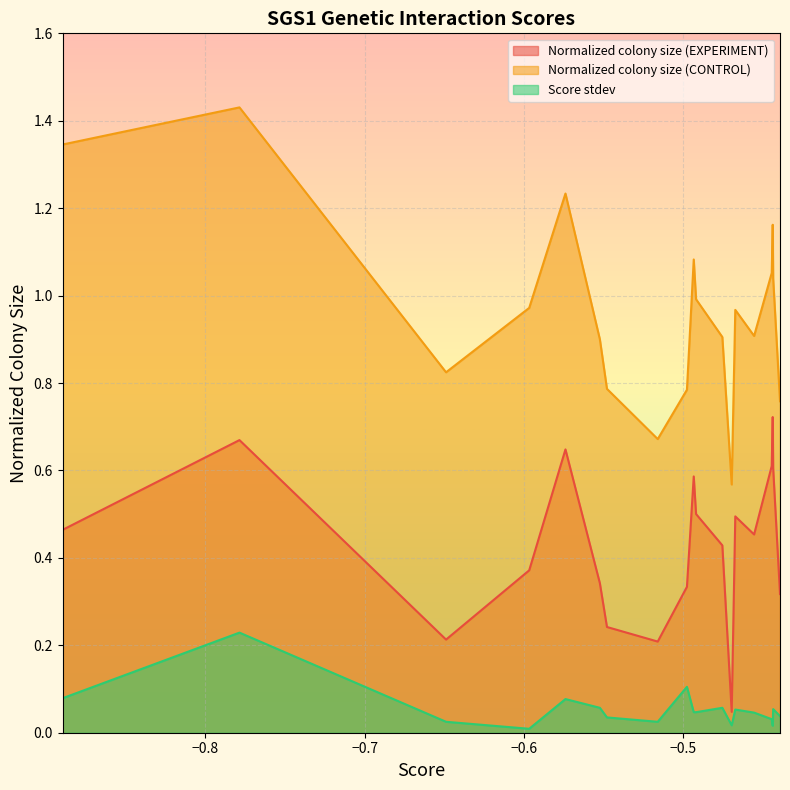

What is the sum of all Normalized colony size (EXPERIMENT) values?

8.3